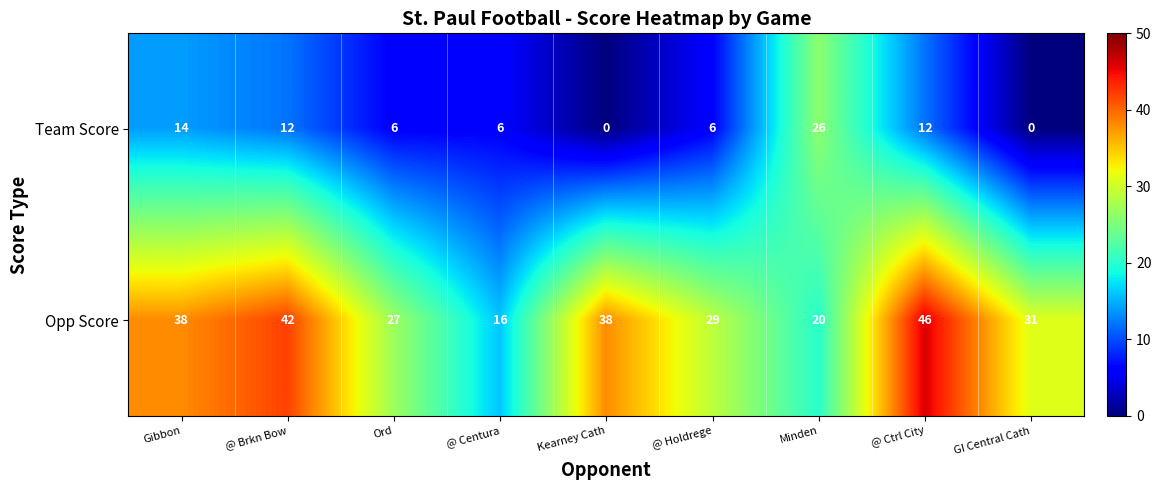

Is it true that Opp Score equals 27 at Ord?

True